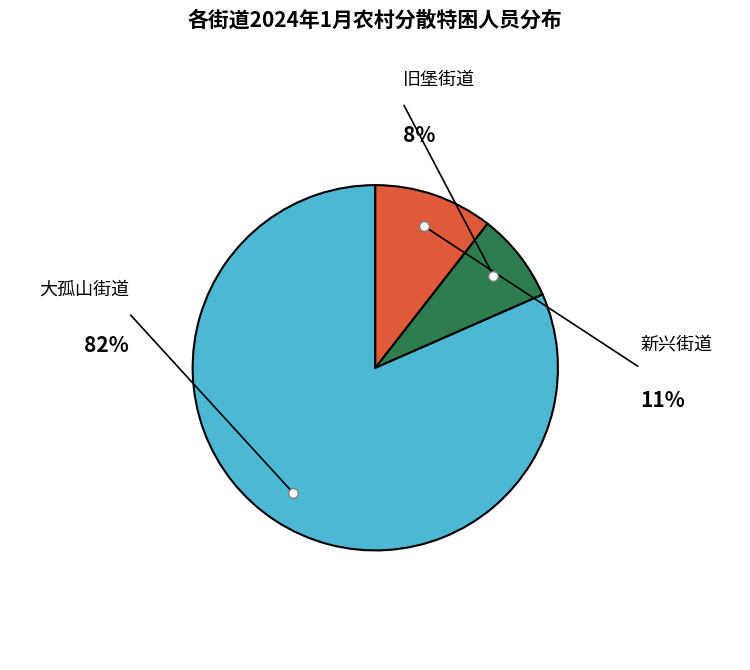

Is it true that 大孤山街道 is 74% of the pie?

False